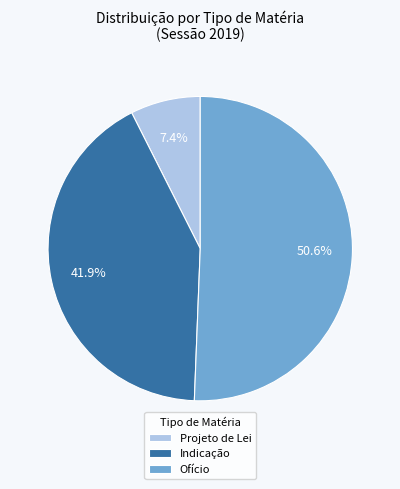

Rank the categories by value from lowest to highest.

Projeto de Lei, Indicação, Ofício